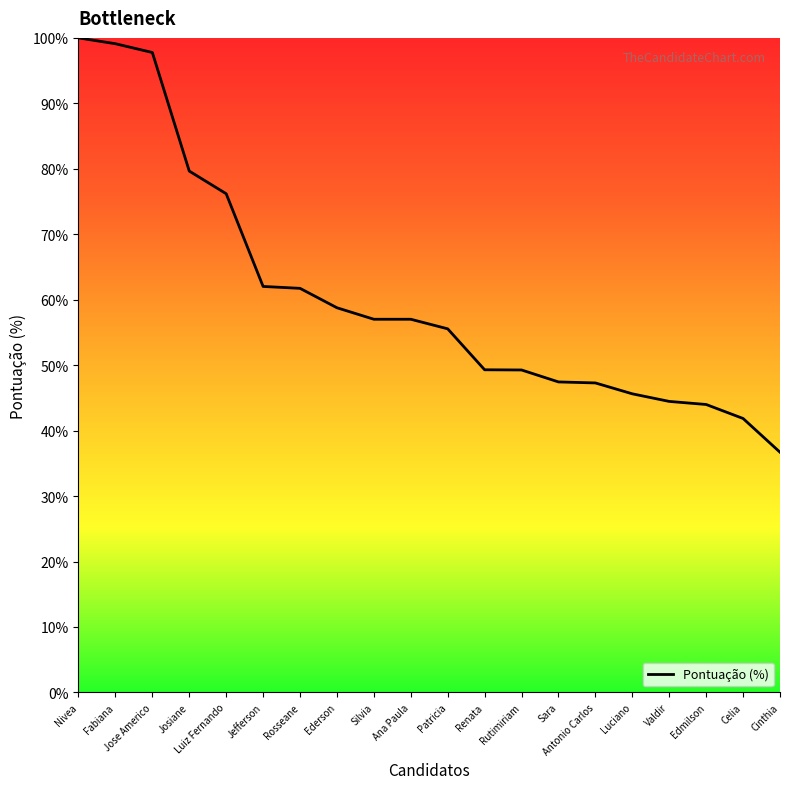

What position from the right is Josiane?

17